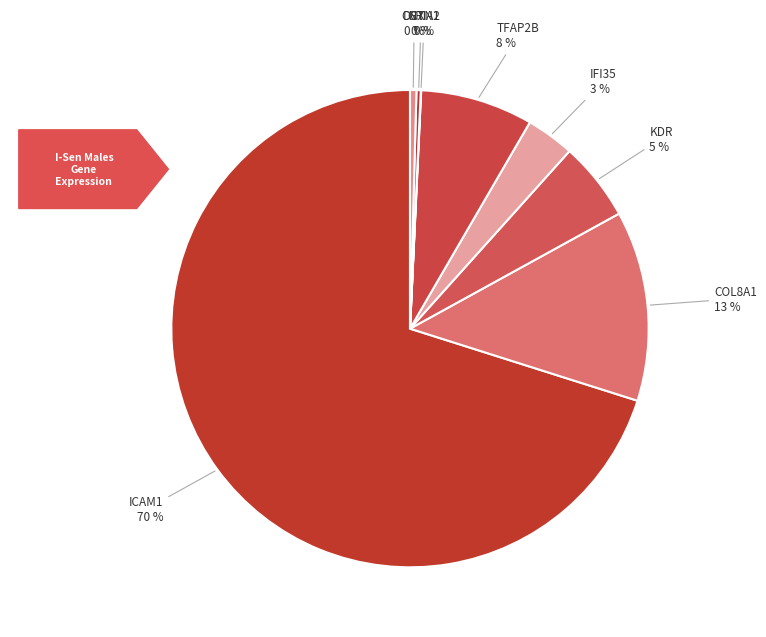

Combined, do TFAP2B and KDR account for over 50%?

No